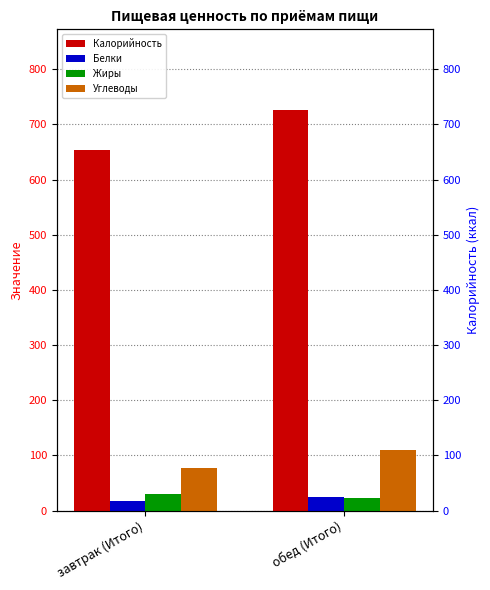

What position from the left is завтрак (Итого)?

1